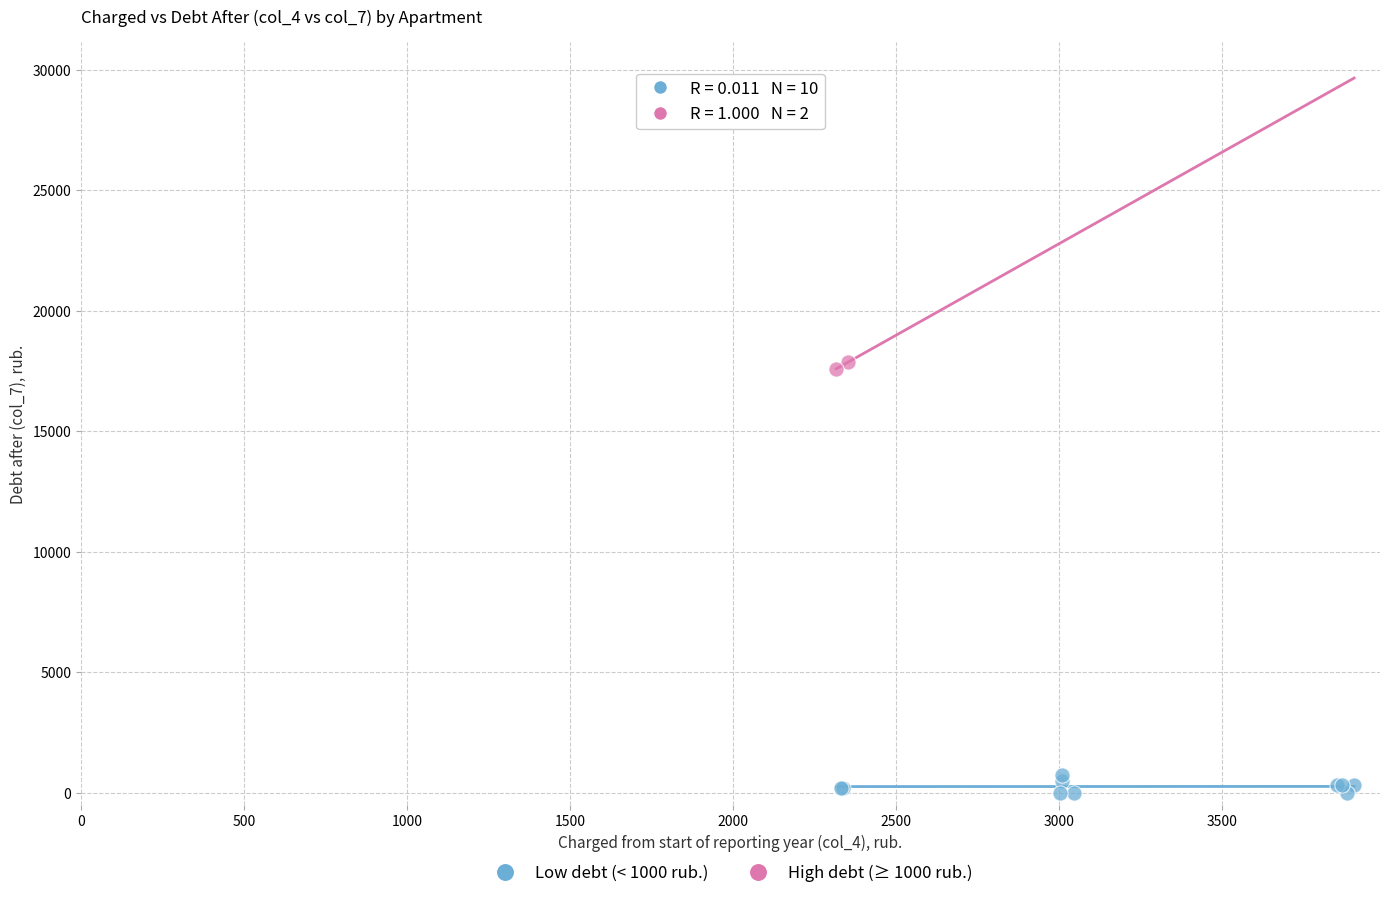

What are all the series names shown in the legend?

Low debt (< 1000 rub.), High debt (≥ 1000 rub.)